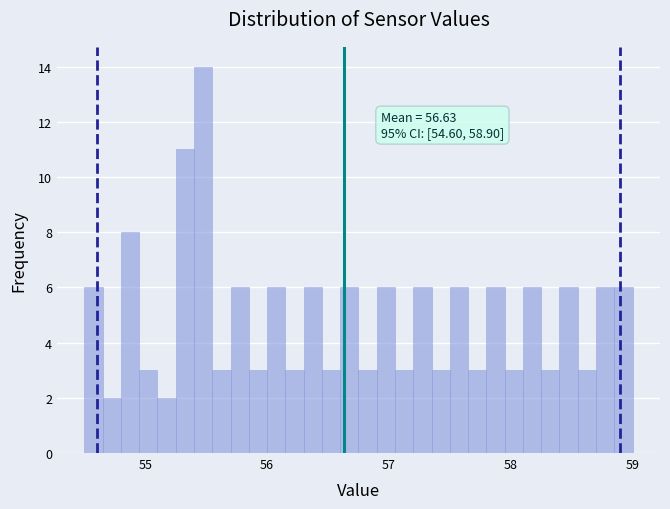

Around what value on the x-axis is the tallest bar? Give the approximate position of its centre, as read against the axis.

55.5